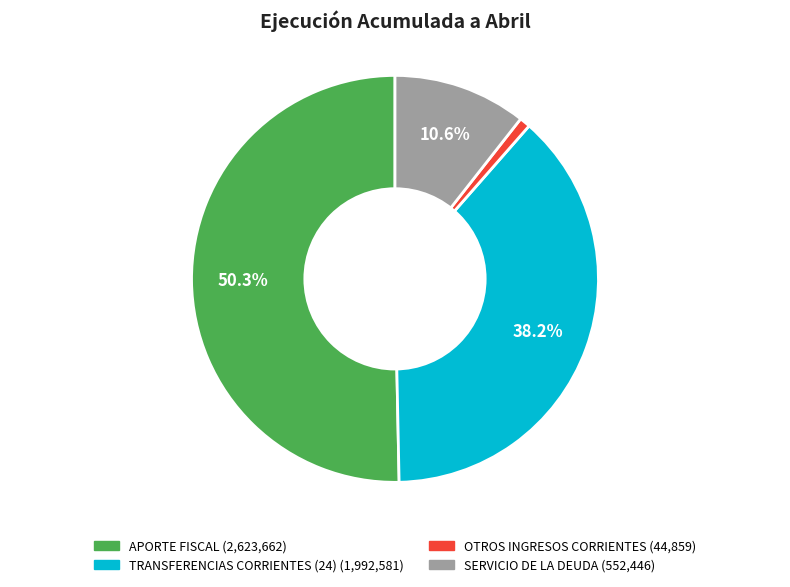

How many segments does this pie chart have?

4